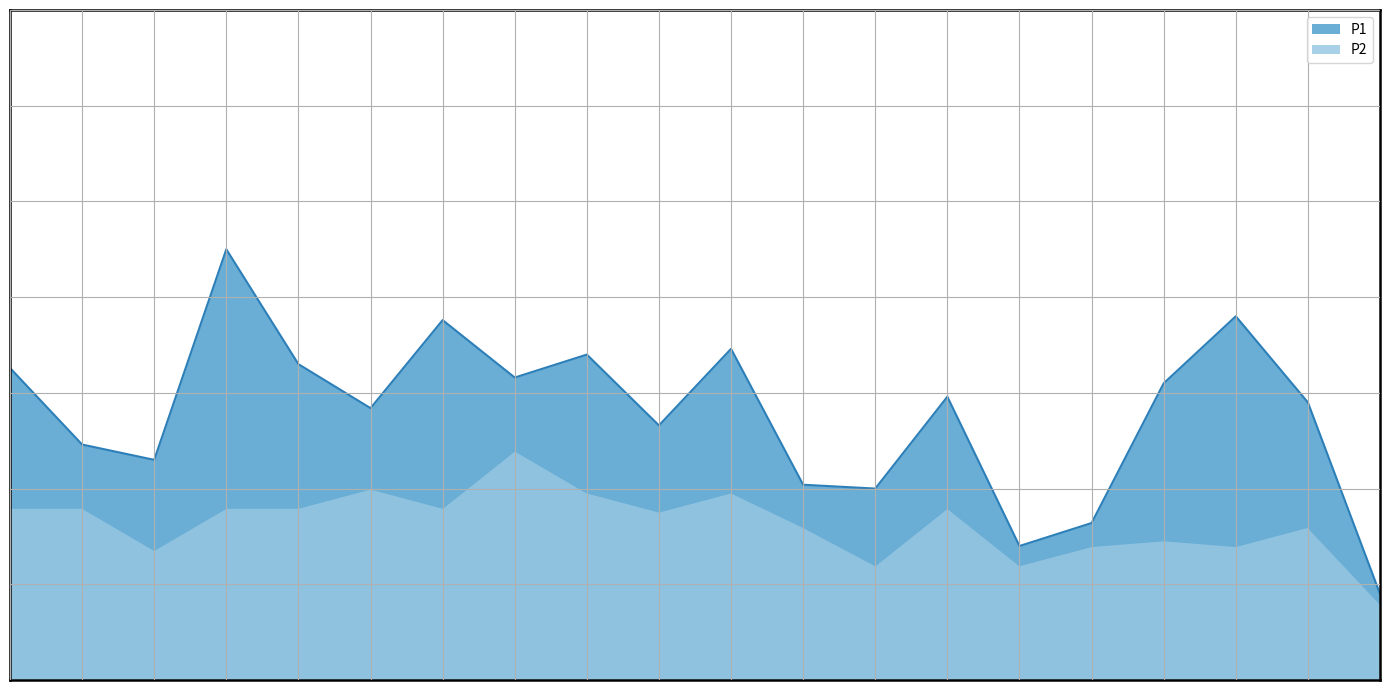

What position from the left is 05:00?

11